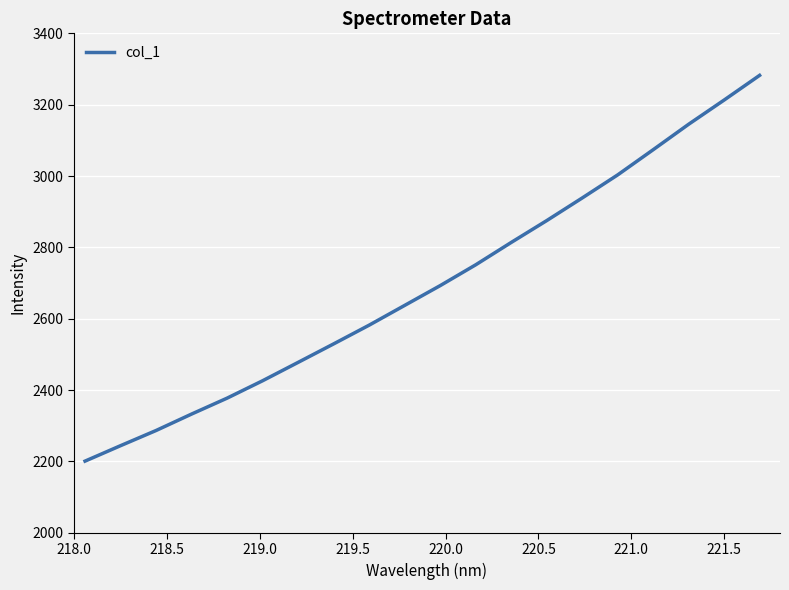

What is the maximum value shown in the chart?

3282.2